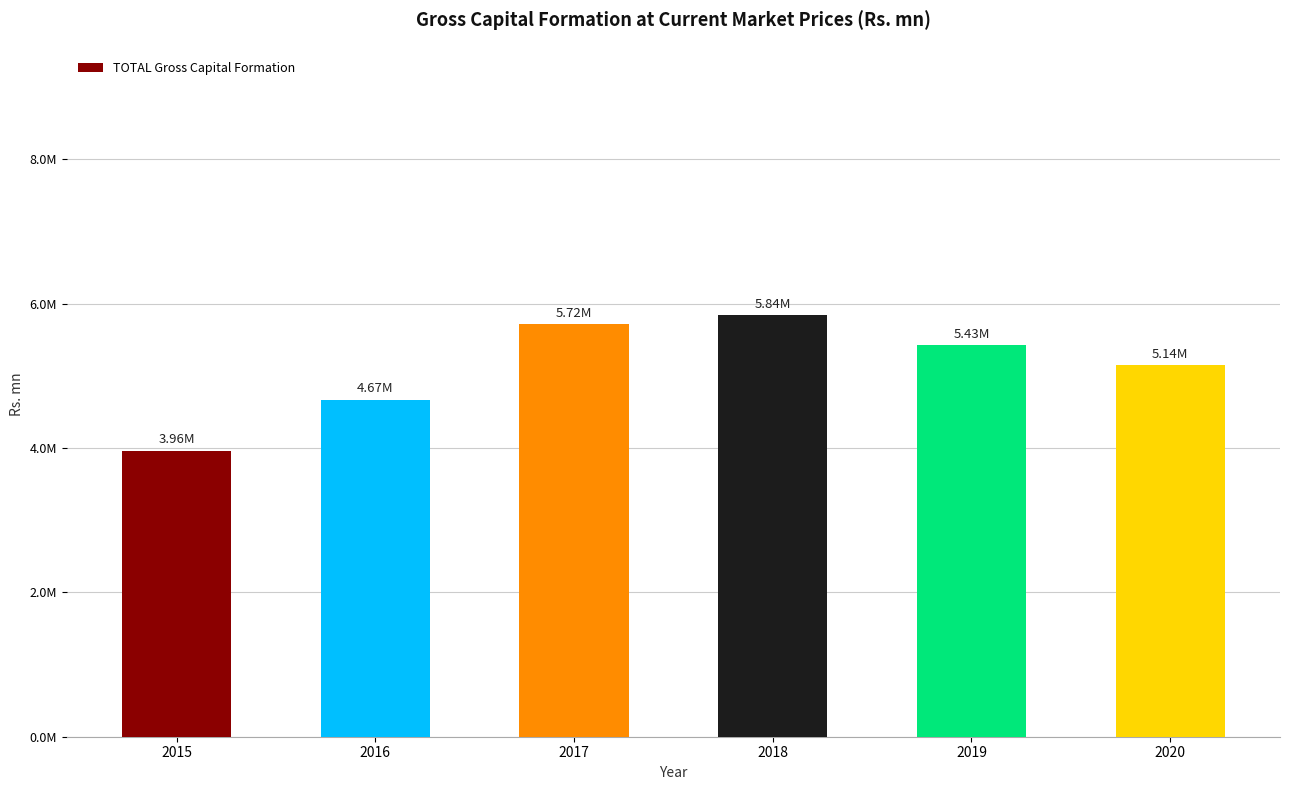

Between 2020 and 2015, which is larger?

2020